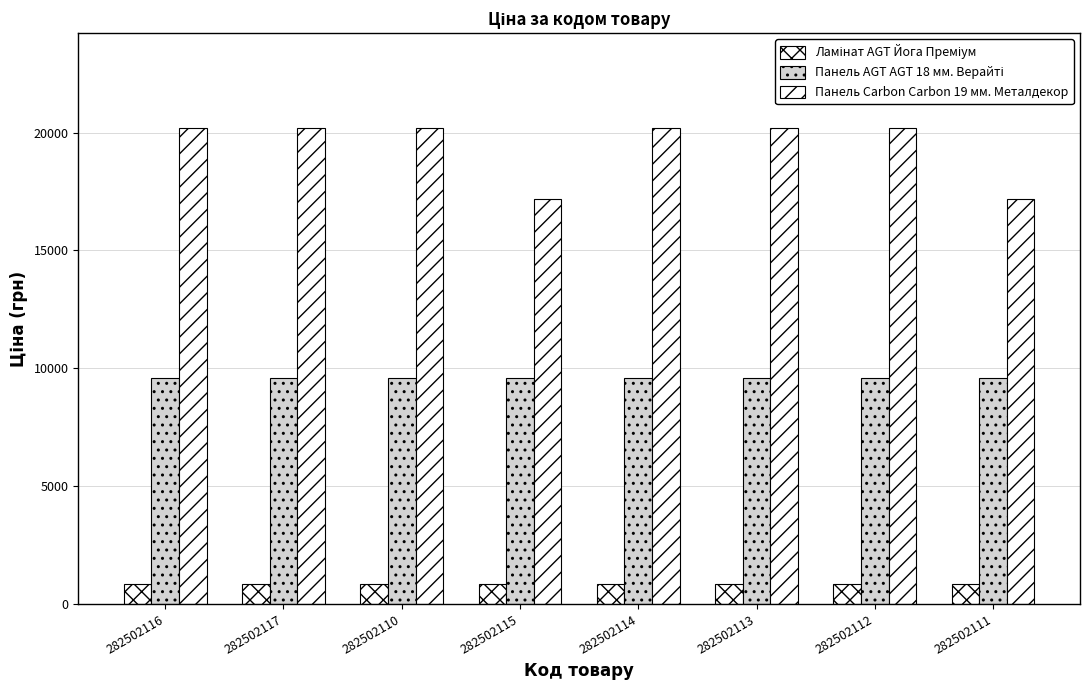

How many bars are there in total?

24